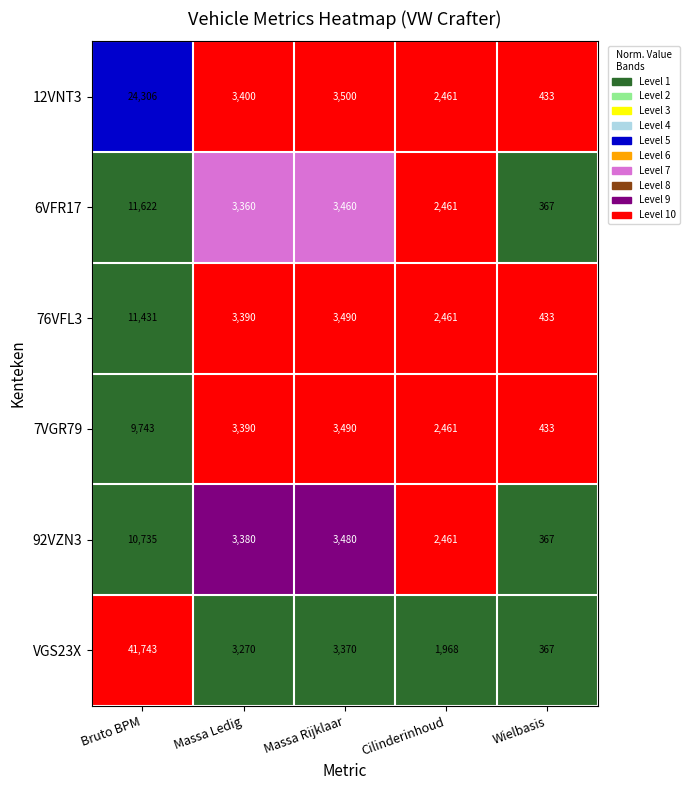

Which series has the largest range (max minus min)?

VGS23X